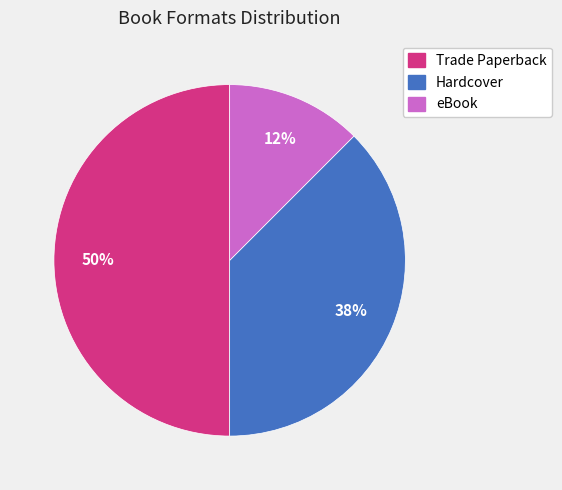

To the nearest percent, what is the average slice percentage?

33%